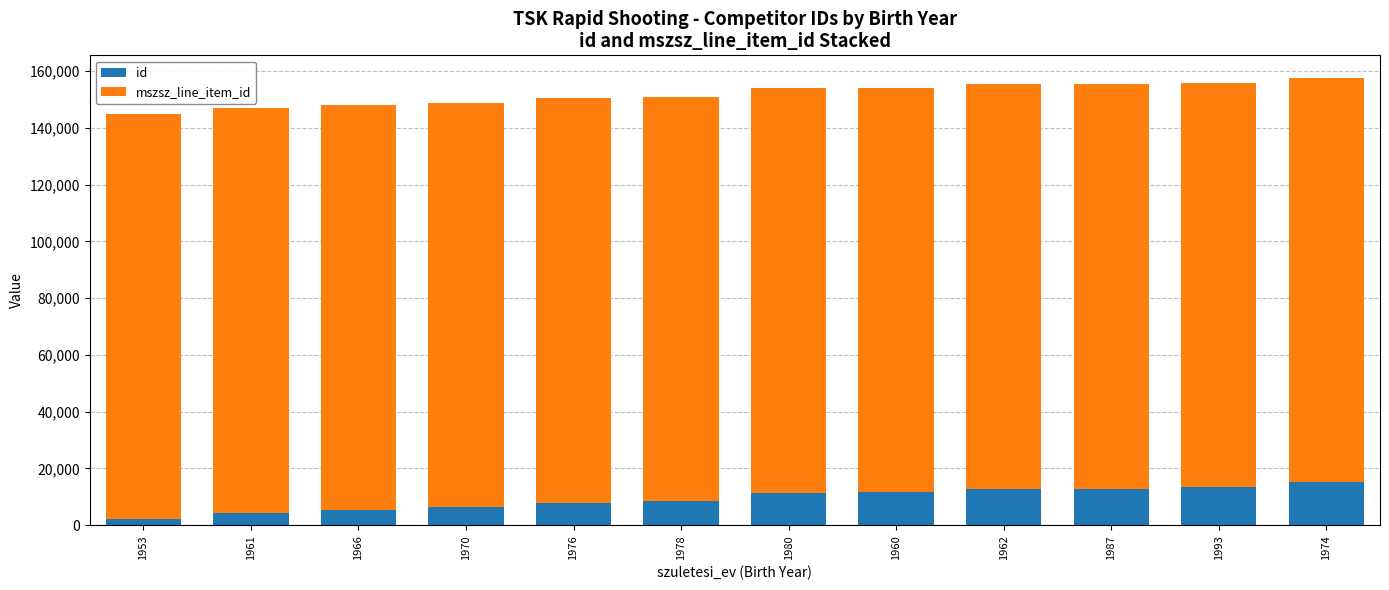

What are all the series names shown in the legend?

id, mszsz_line_item_id